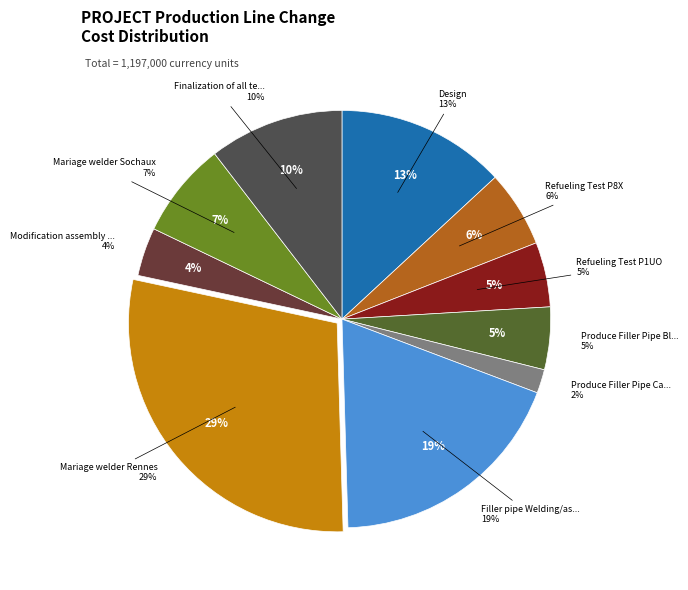

Which category has the biggest portion of the pie?

Mariage welder Rennes